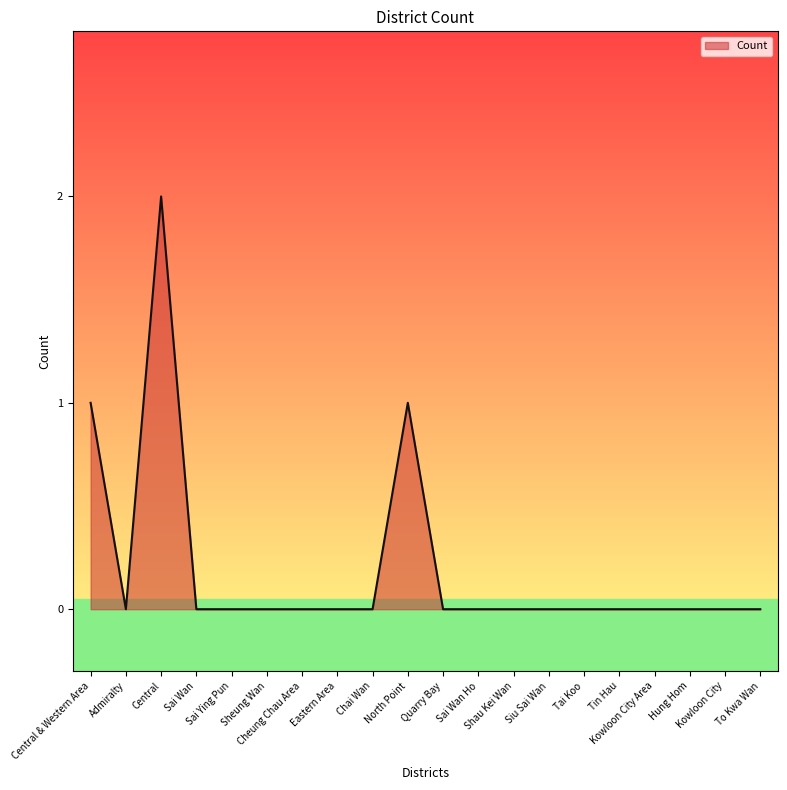

Is it true that the value at Sheung Wan is -1?

False